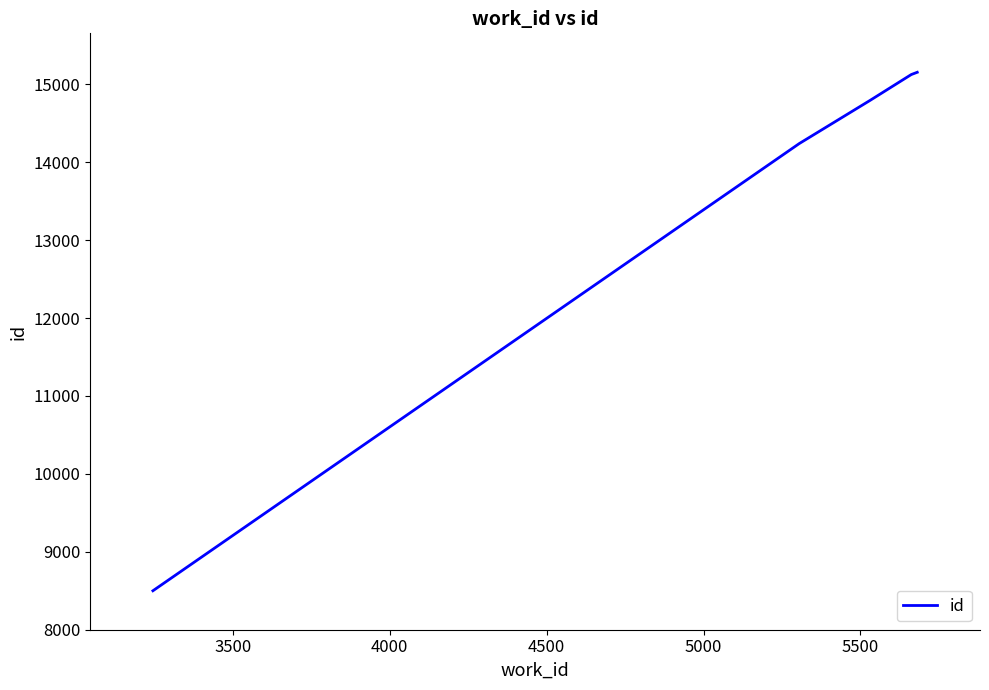

What is the difference between the second highest and second lowest values?

886